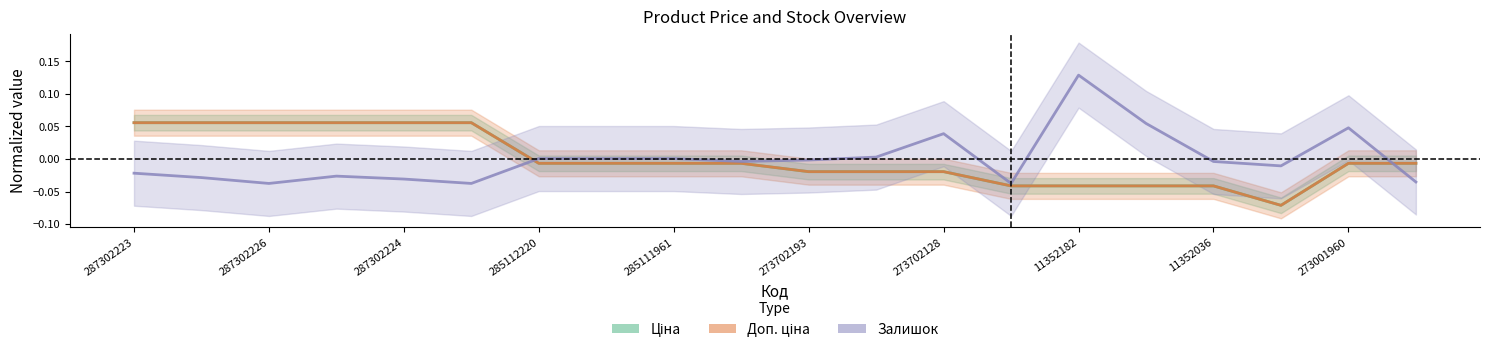

What is the label of the 9th point from the right?

11